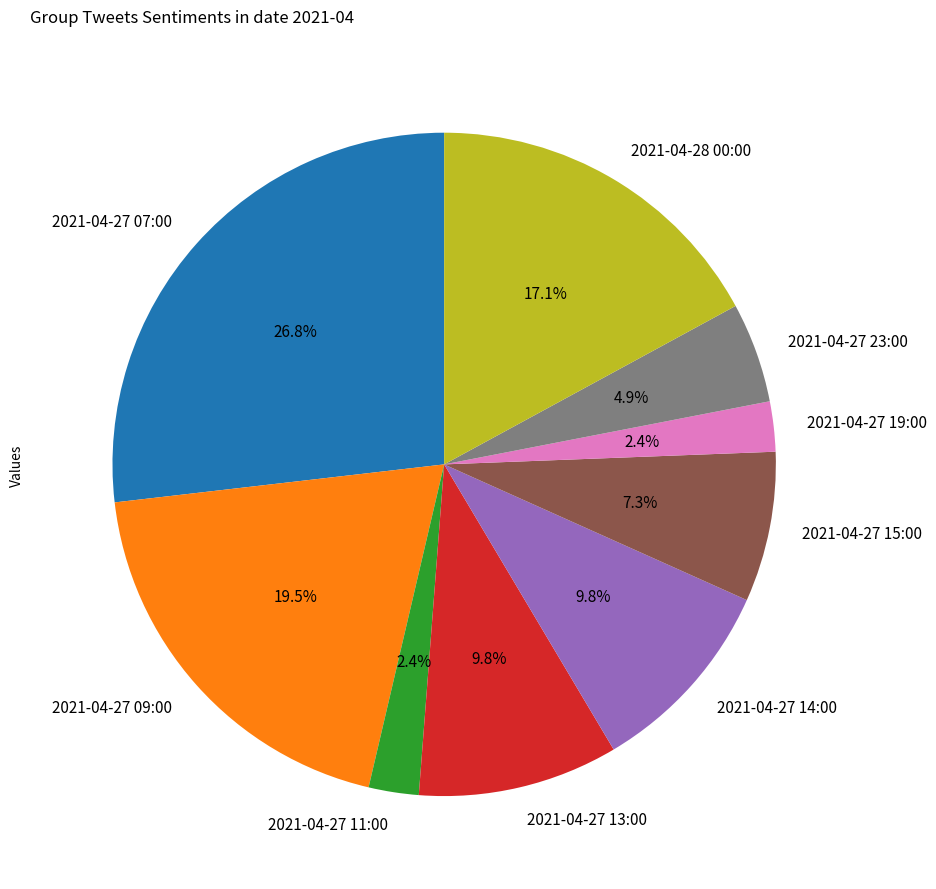

What is the largest slice in the pie chart?

2021-04-27 07:00